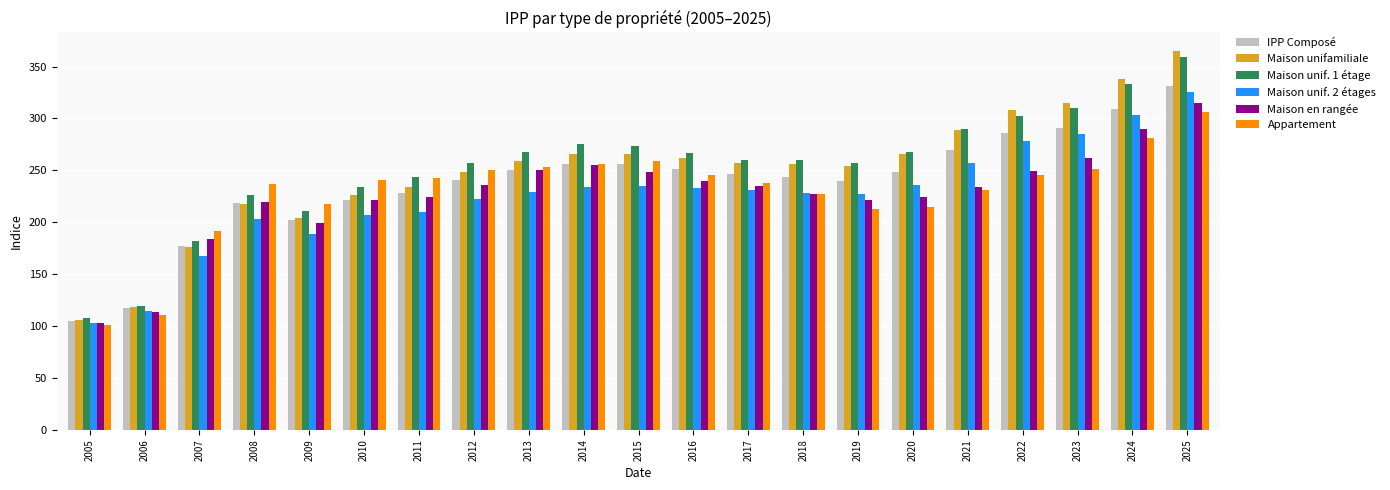

What is the difference between the Maison unifamiliale values at 2012 and 2011?

14.5